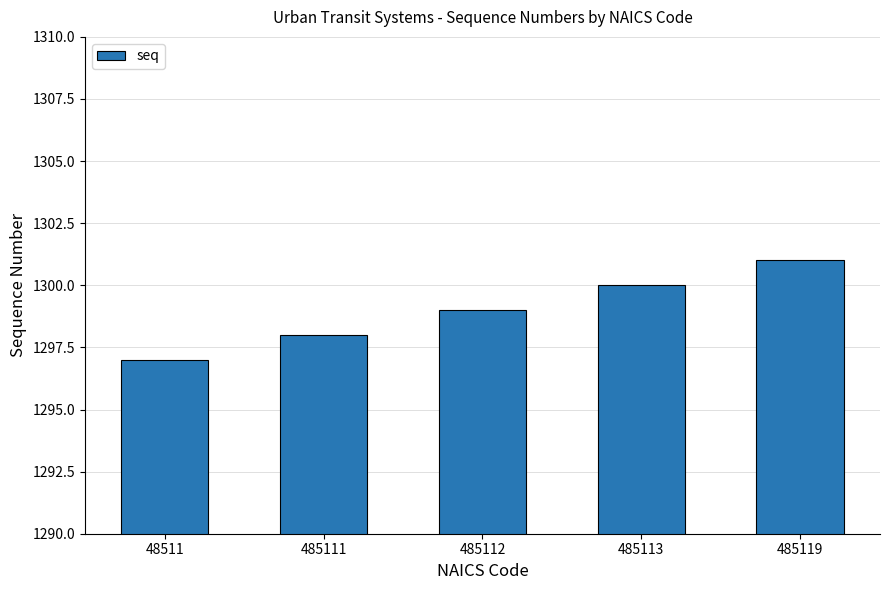

What is the difference between the second highest and minimum values?

3